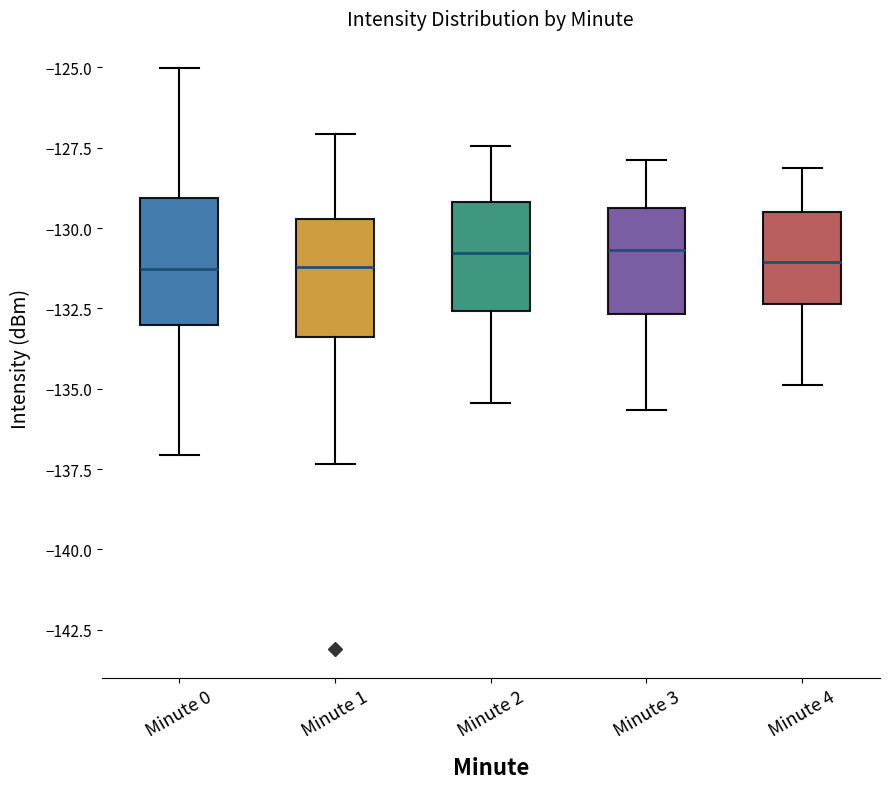

Reading left to right, read every box against the y-axis: the position of its median line, the range the box covers, and the ends of its whiskers. The values are not printed on the chart, so give them approximately, as read against the axis.

Minute 0: median -131.5, box -133.0 to -129.0, whiskers -137.0 to -125.0
Minute 1: median -131.0, box -133.5 to -129.5, whiskers -137.5 to -127.0
Minute 2: median -131.0, box -132.5 to -129.0, whiskers -135.5 to -127.5
Minute 3: median -130.5, box -132.5 to -129.5, whiskers -135.5 to -128.0
Minute 4: median -131.0, box -132.5 to -129.5, whiskers -135.0 to -128.0